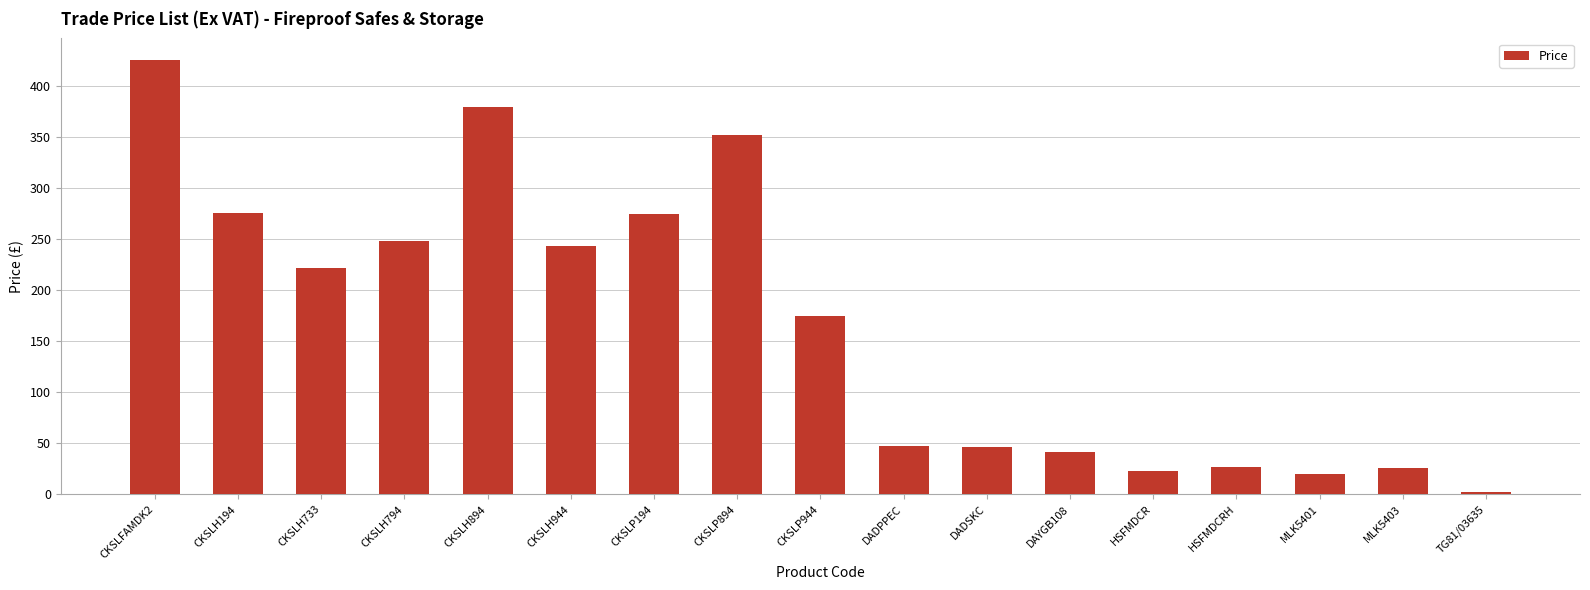

True or false: the data shows 16.3 at DAYGB108.

False